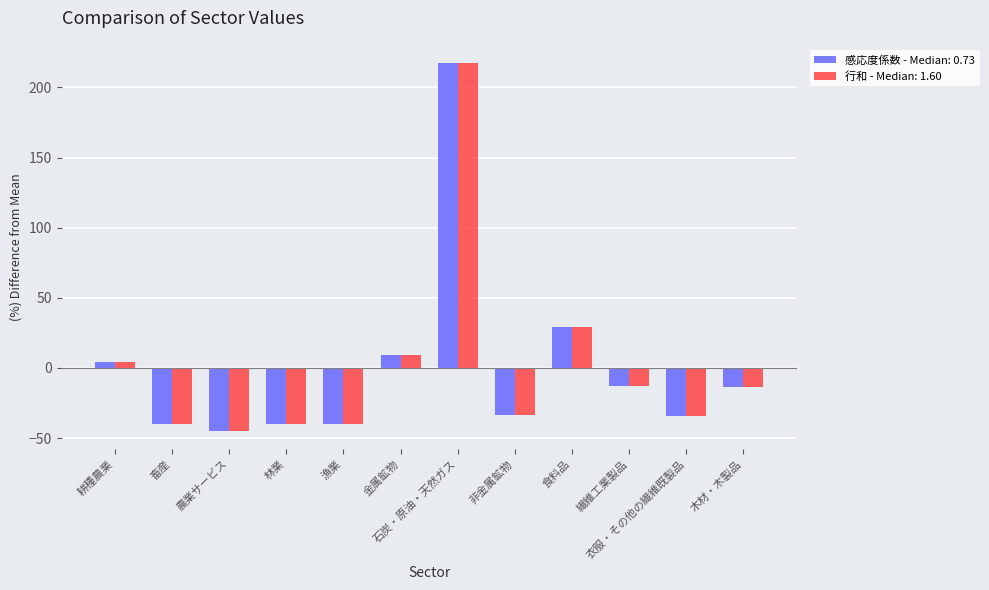

At which category is the sum across all series the highest?

石炭・原油・天然ガス